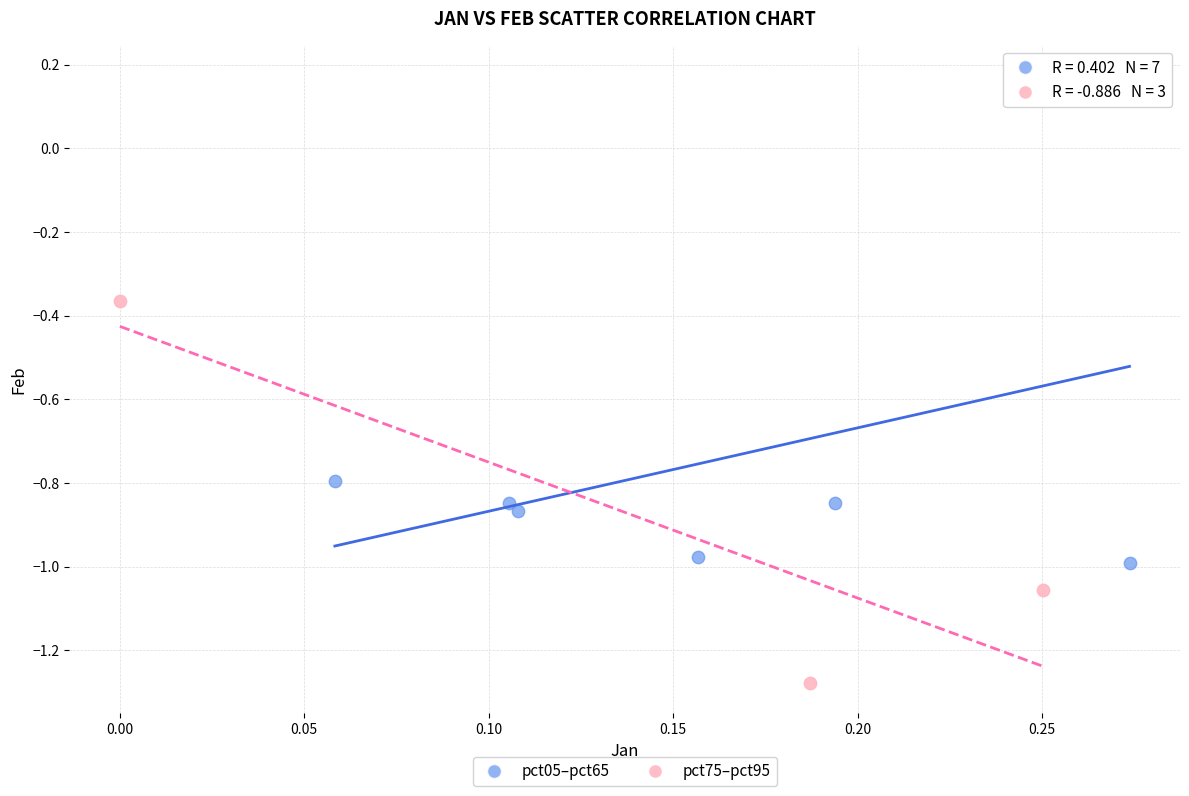

Which series contains the lowest Y value?

pct75–pct95